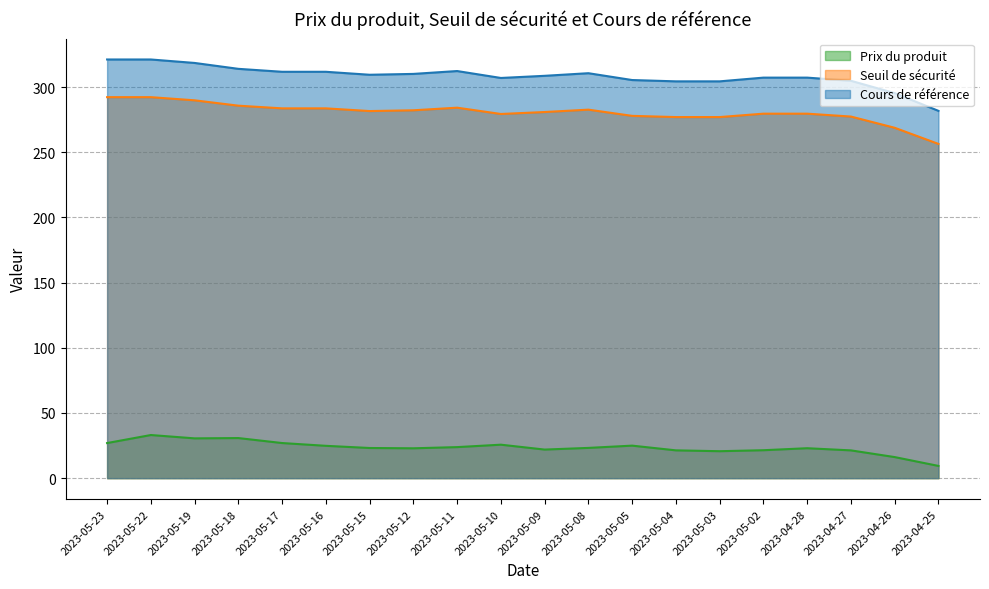

Rank the categories by Seuil de sécurité value from highest to lowest.

2023-05-23, 2023-05-22, 2023-05-19, 2023-05-18, 2023-05-11, 2023-05-17, 2023-05-16, 2023-05-08, 2023-05-12, 2023-05-15, 2023-05-09, 2023-05-02, 2023-04-28, 2023-05-10, 2023-05-05, 2023-04-27, 2023-05-04, 2023-05-03, 2023-04-26, 2023-04-25